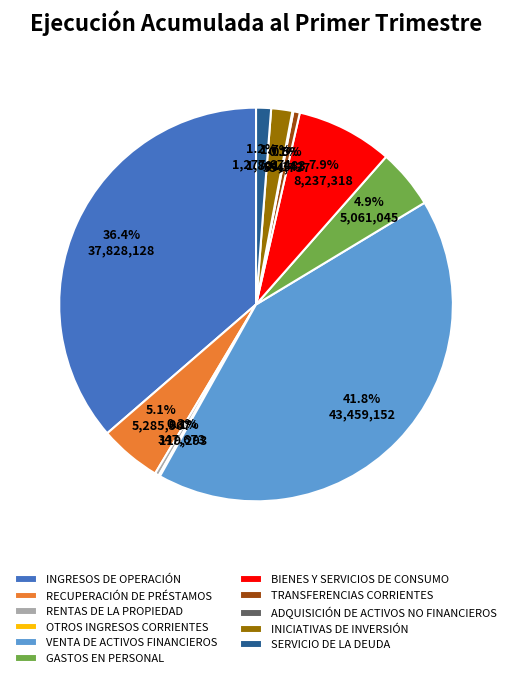

Does any single category account for the majority?

No